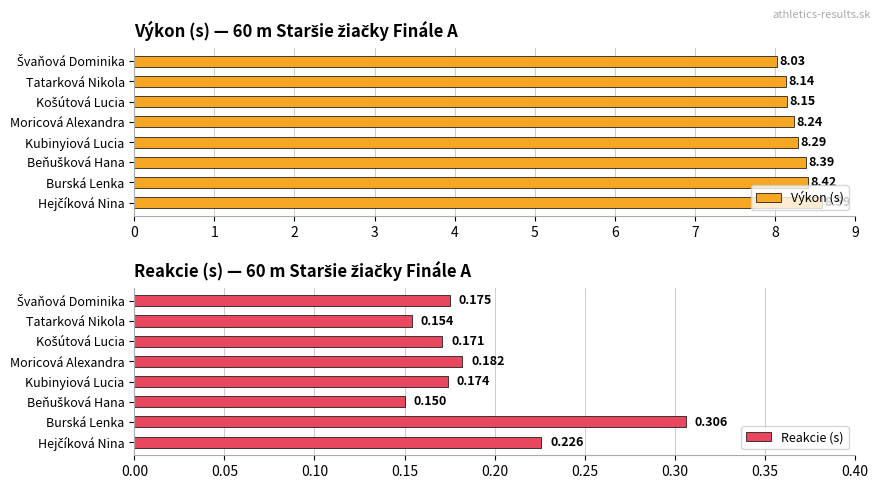

What is the minimum value for Výkon (s)?

8.0